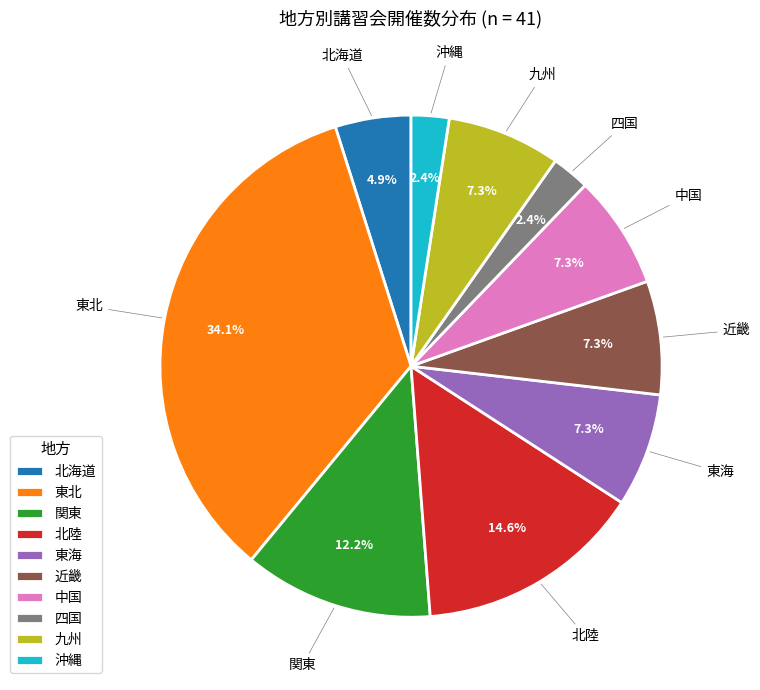

Combined, do 東海 and 北海道 account for over 50%?

No